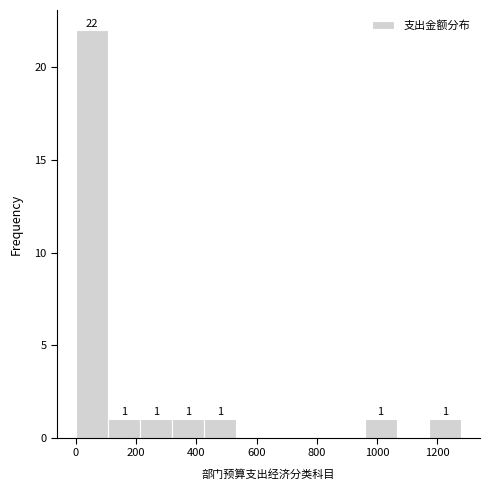

Over which range of the x-axis is the bar tallest?

0 to 100